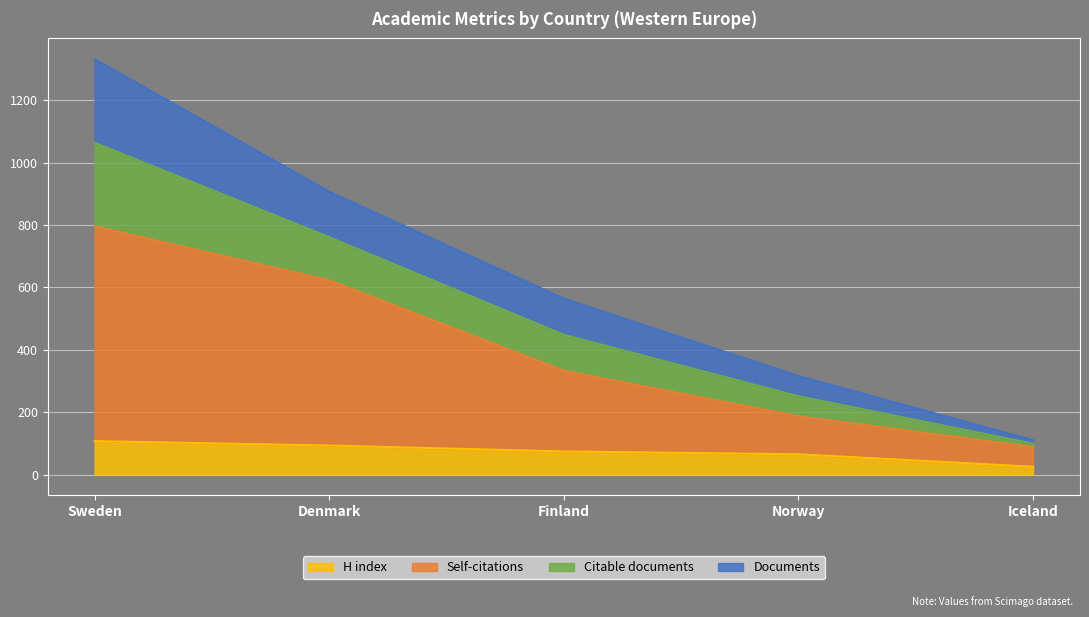

What is the label of the 2nd point from the right?

Norway